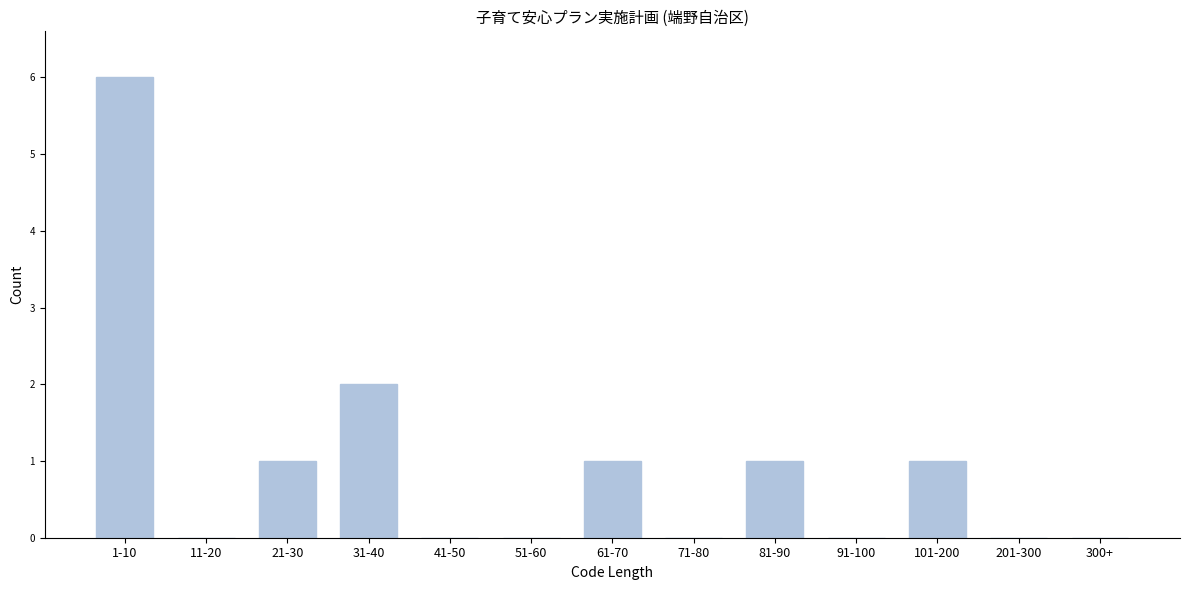

Reading left to right, extract all data points from this chart.

1-10=6	11-20=0	21-30=1	31-40=2	41-50=0	51-60=0	61-70=1	71-80=0	81-90=1	91-100=0	101-200=1	201-300=0	300+=0